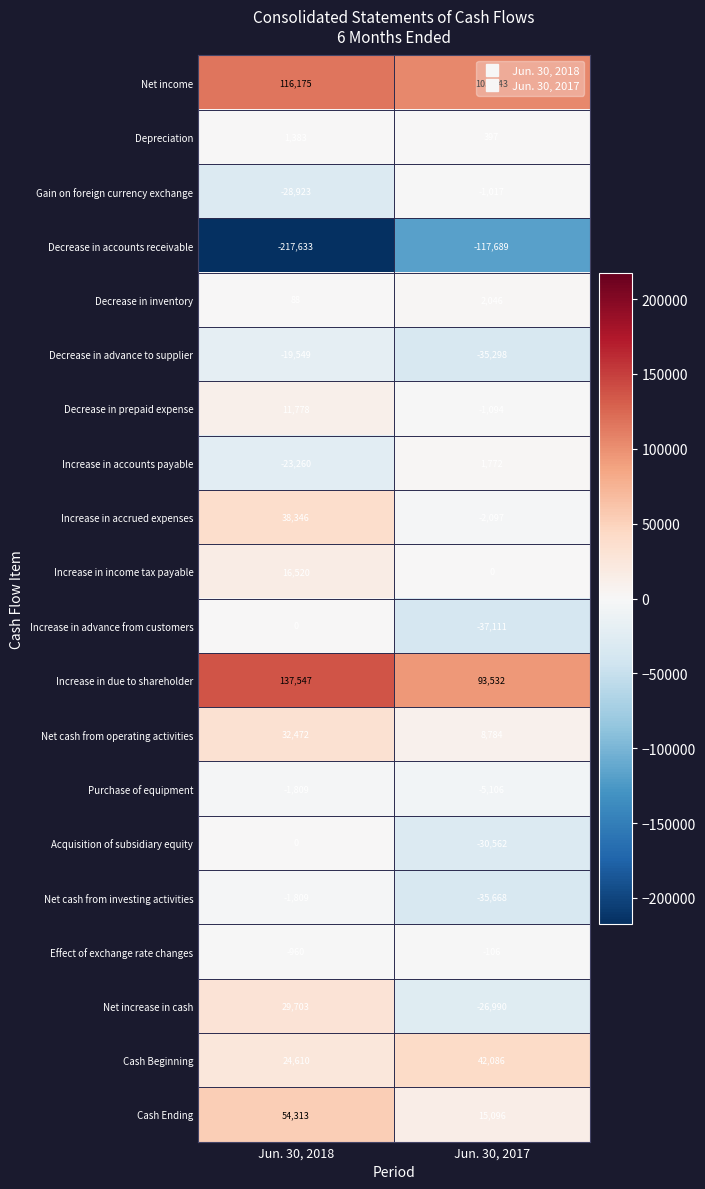

Rank the categories by Decrease in advance to supplier value from lowest to highest.

Jun. 30, 2017, Jun. 30, 2018